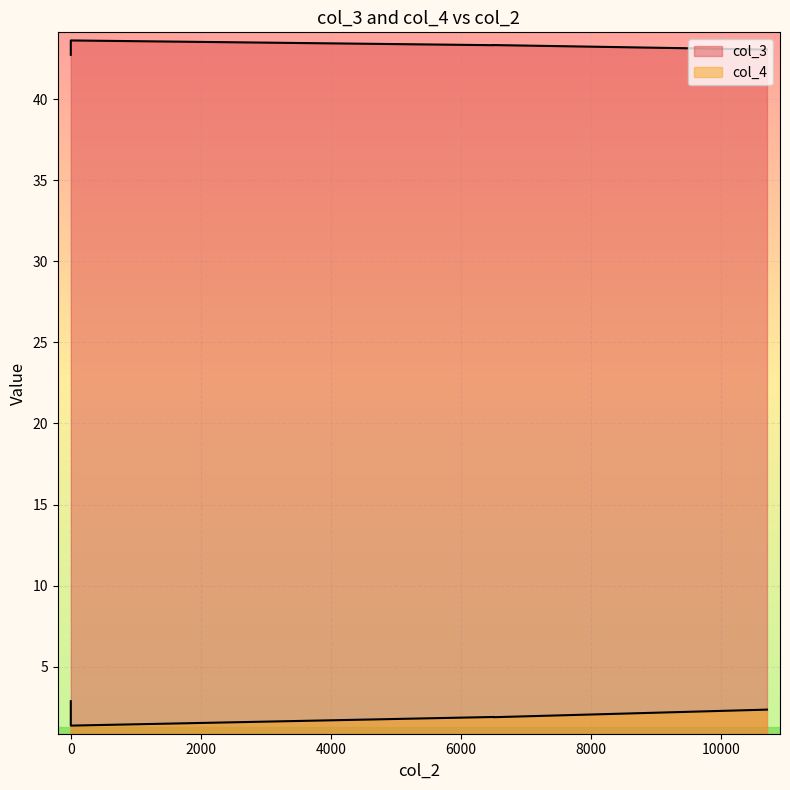

Between 0 and 6500, which series saw the biggest shift?

col_4